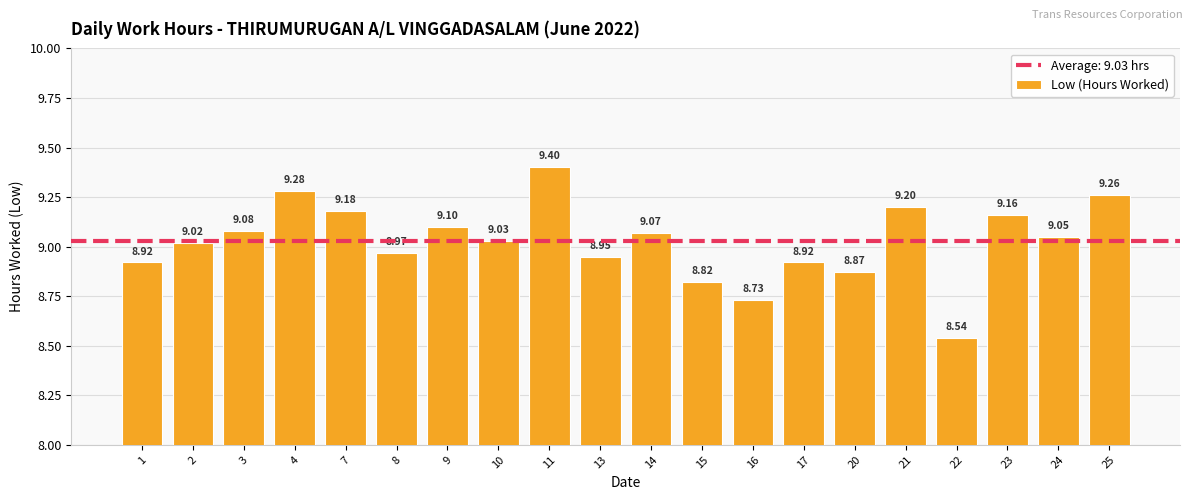

Count the number of categories in the chart.

20